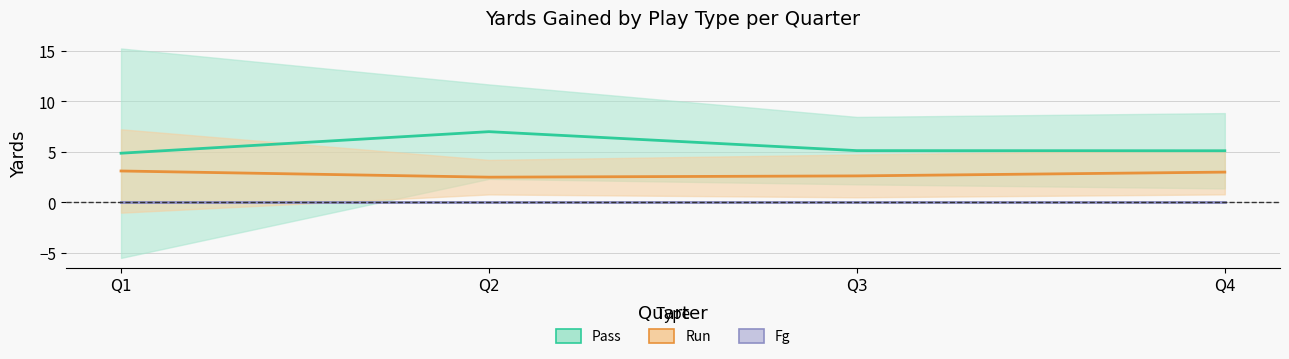

Rank the series at Q2 from highest to lowest value.

Pass mean, Run mean, Fg mean